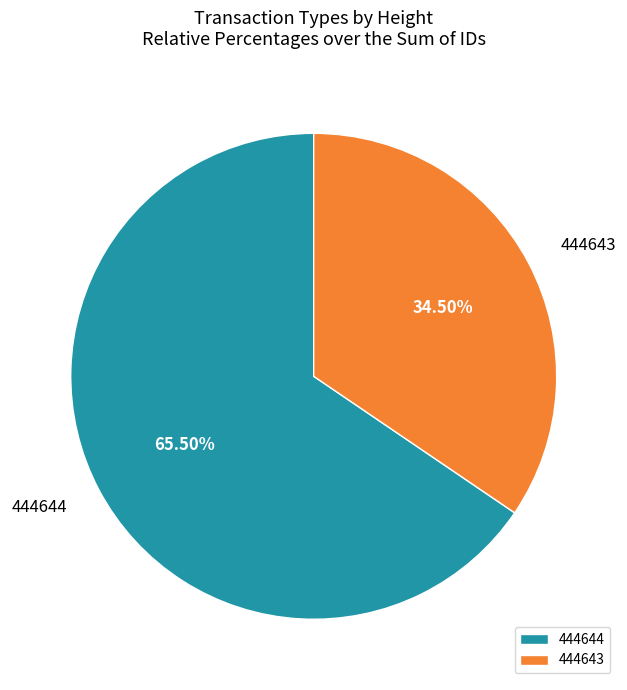

Count the number of slices in the pie.

2